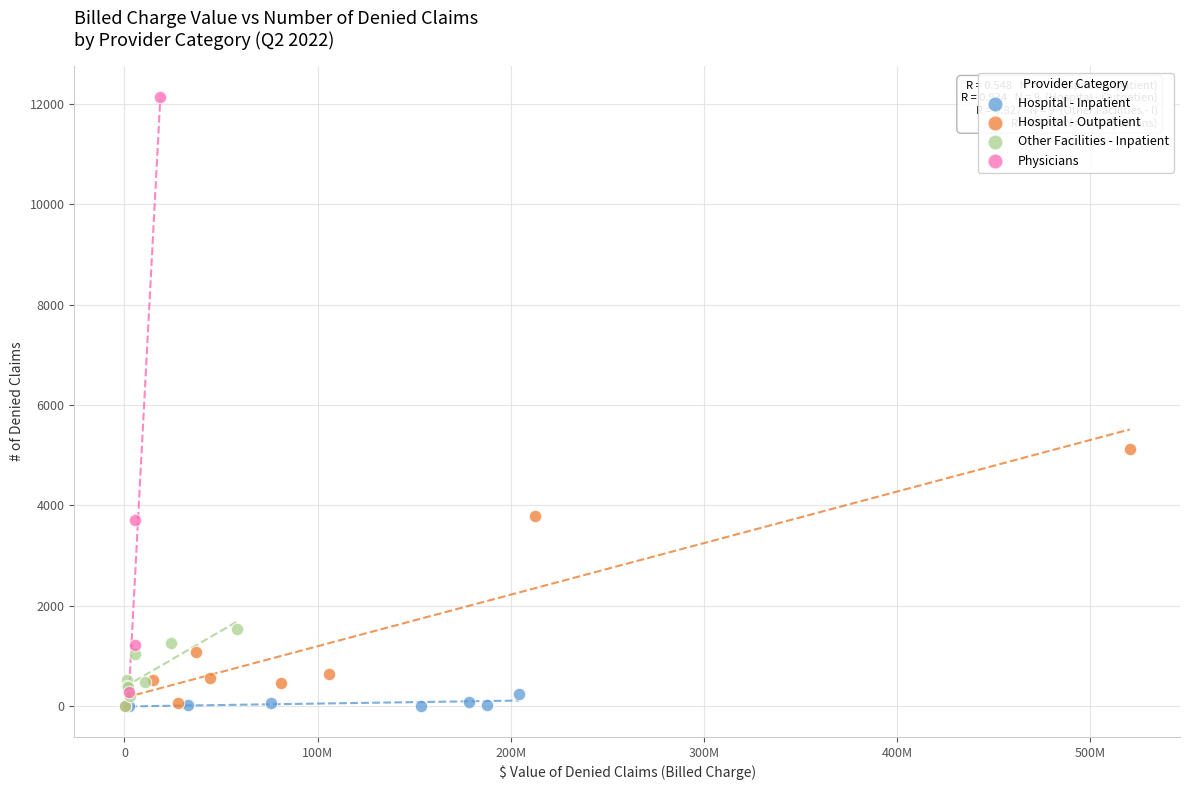

Which series has the widest spread of Y values?

Physicians